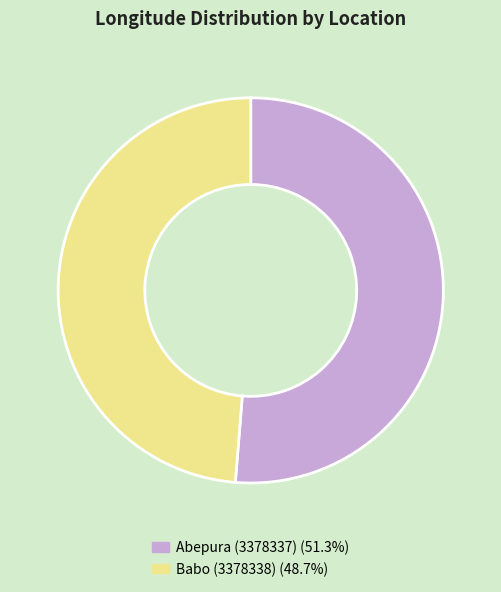

Is it true that Babo (3378338) is 35% of the pie?

False